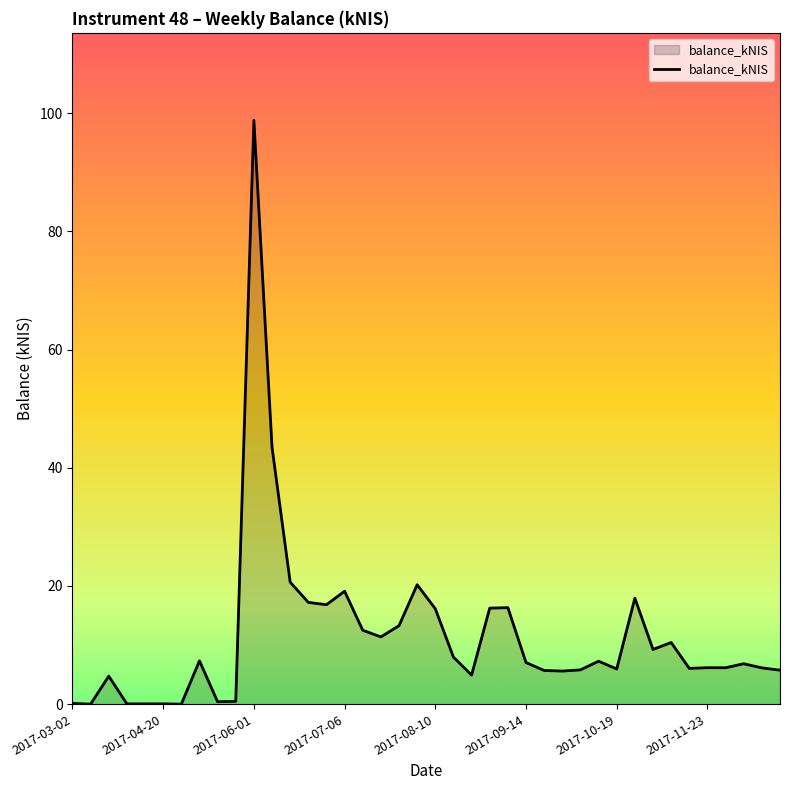

What is the greatest value displayed?

98.8